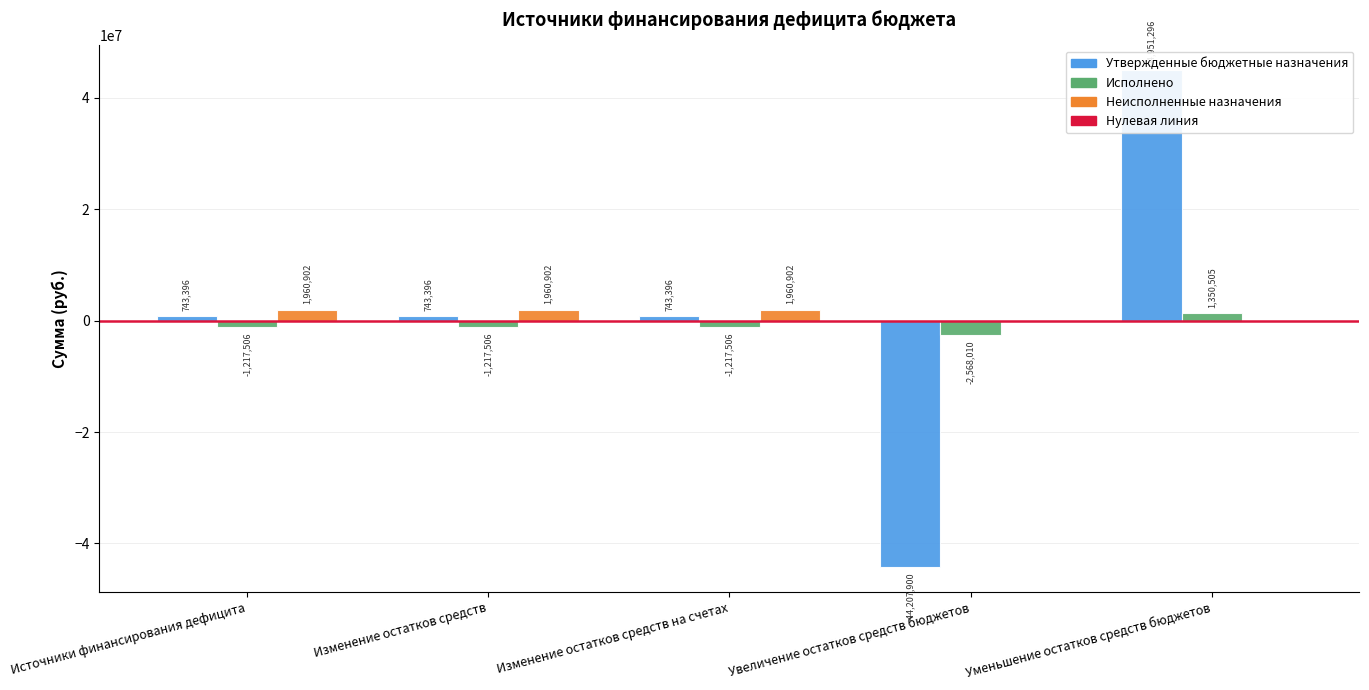

What is the greatest value displayed?

44951296.0